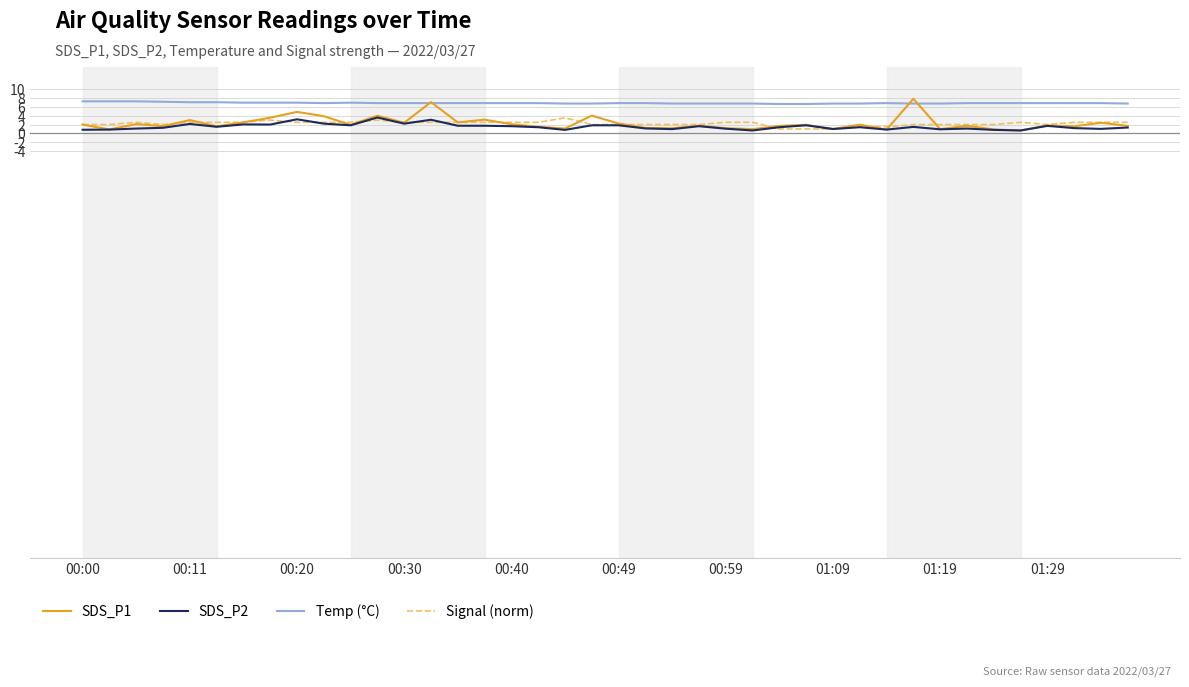

Which series has the largest total across all categories?

Temp (°C)